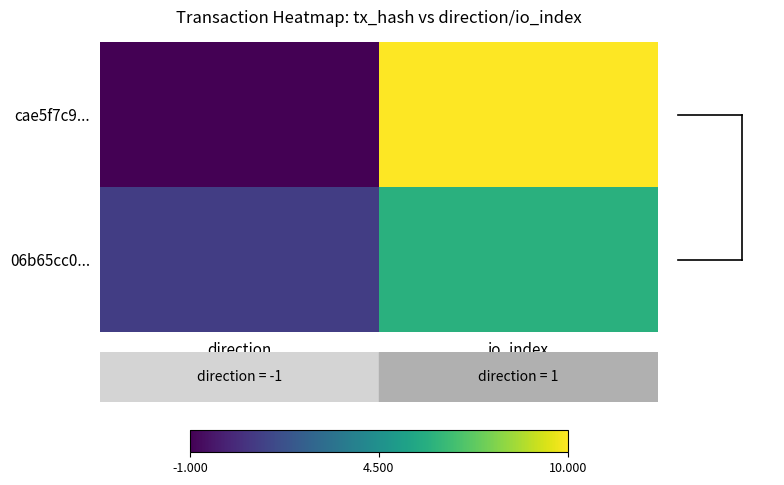

How many categories are shown in the chart?

2